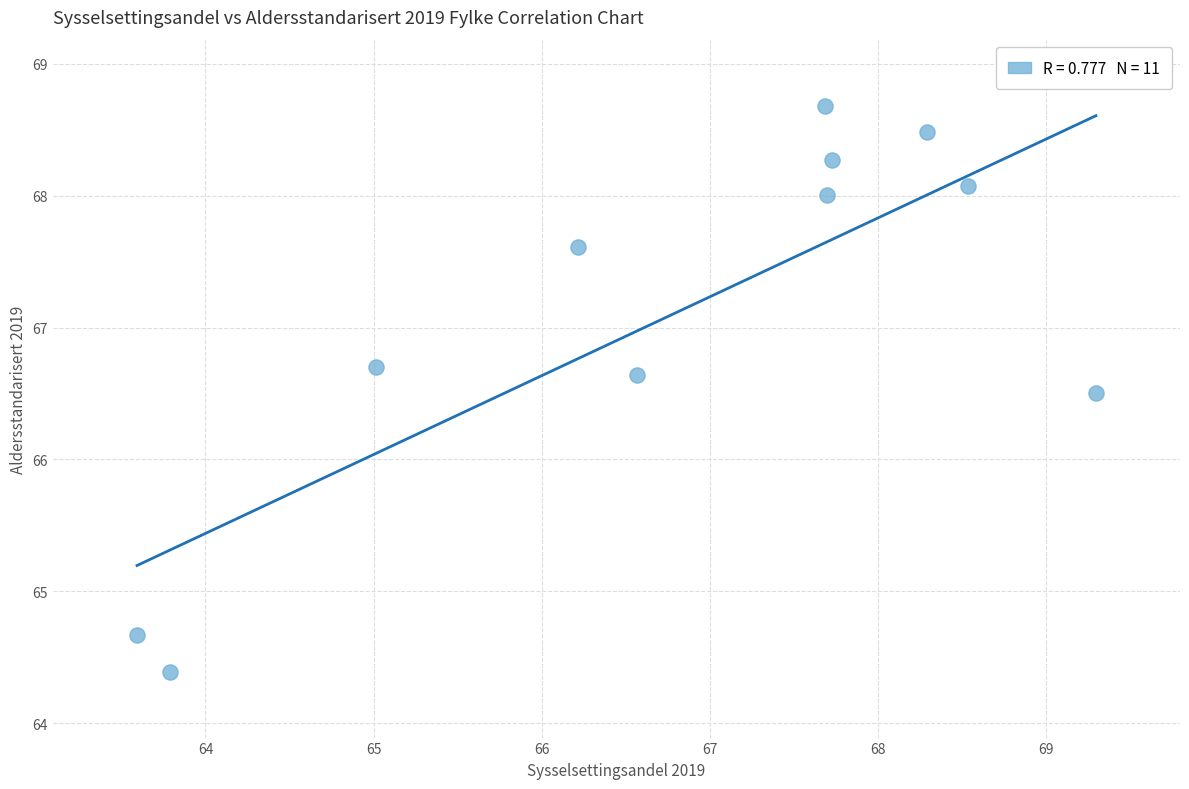

What is the average X value?

66.8